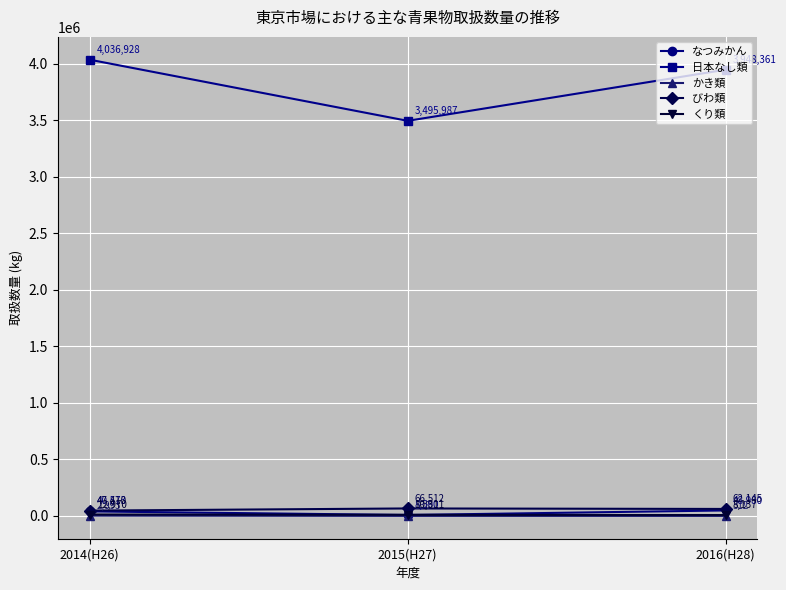

Where does the 日本なし類 series first go above 3948361?

2014(H26)